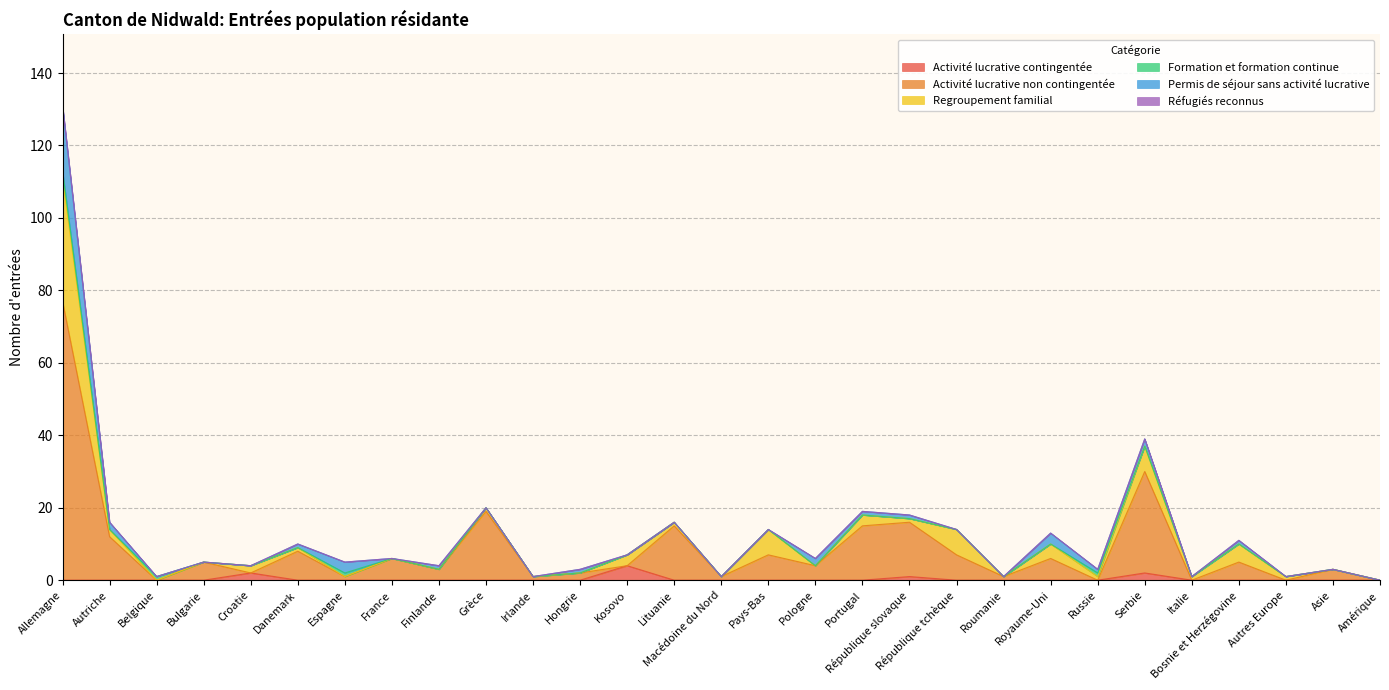

What is the difference between the maximum and second lowest values in the Permis de séjour sans activité lucrative series?

18